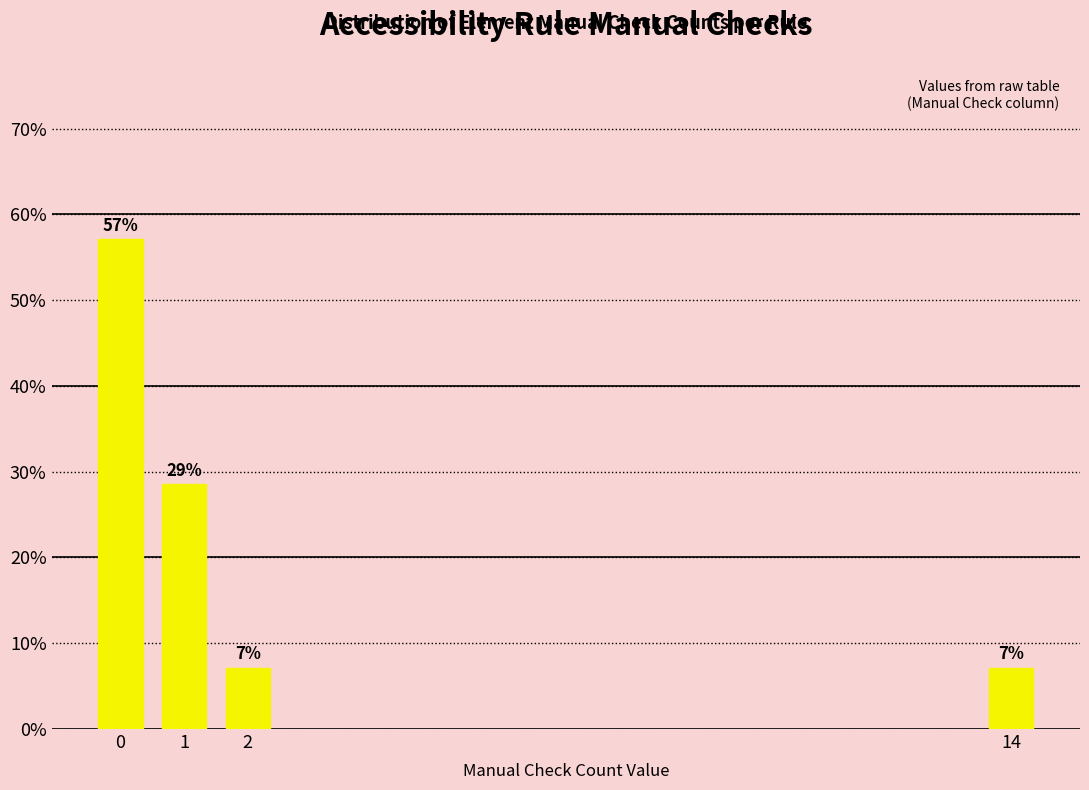

How many bars are there in total?

4